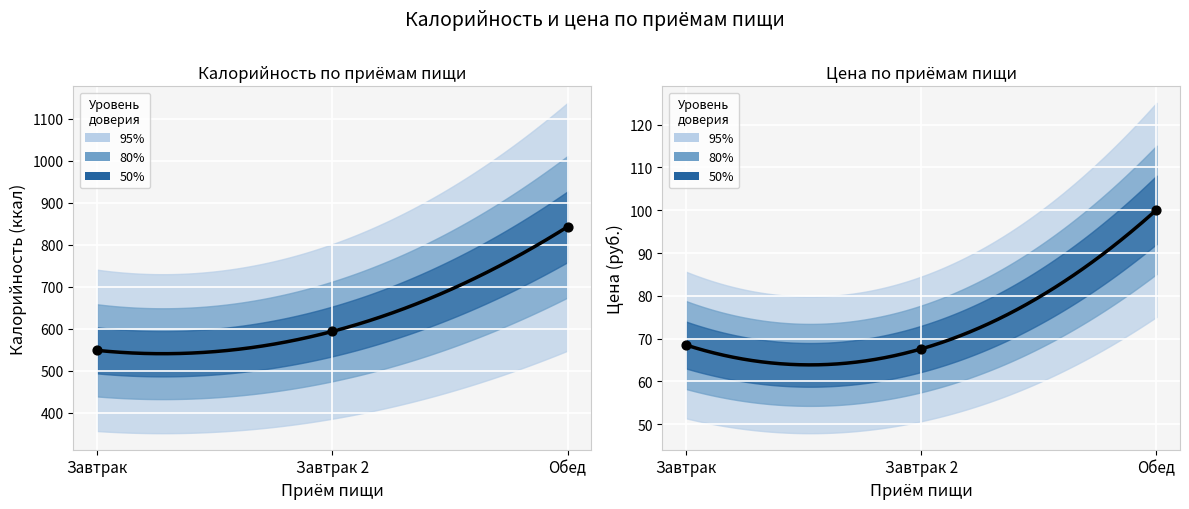

Which series reaches the minimum Y coordinate?

Цена